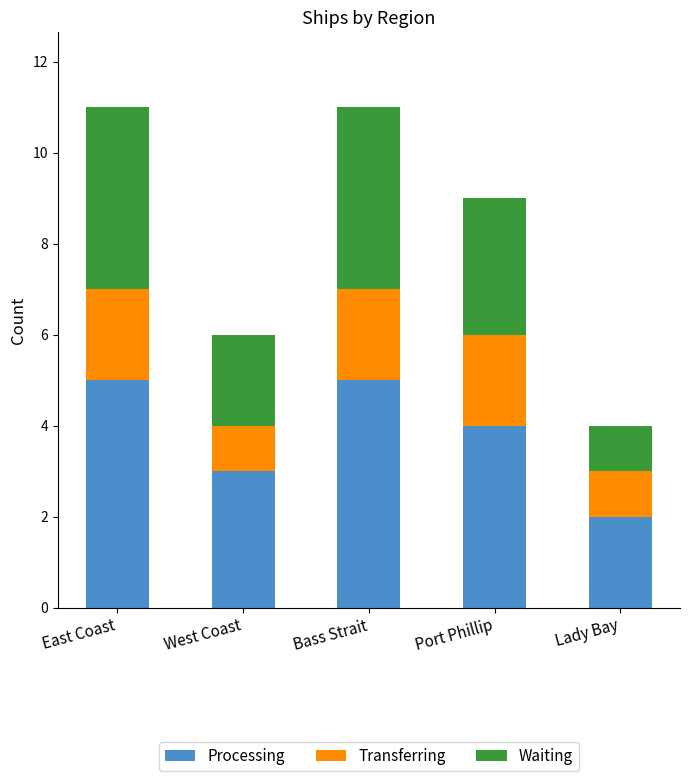

Reading left to right, what are the values for Processing?

5	3	5	4	2